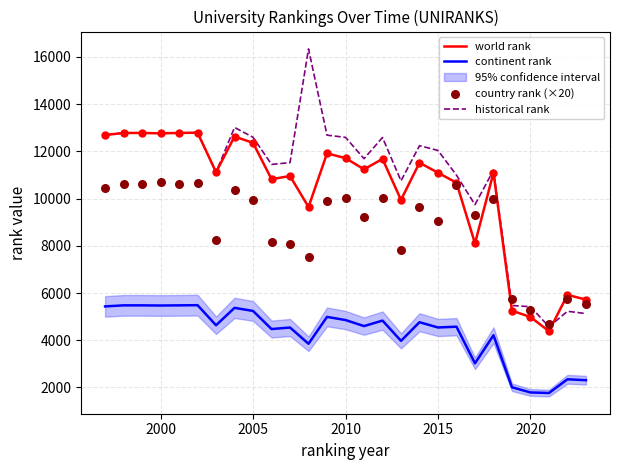

What is the lowest value of the historical rank series?

4571.5